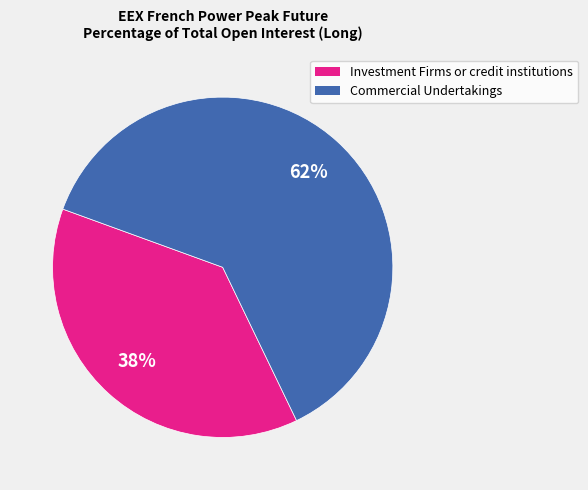

Is there any slice that represents more than half of the pie?

Yes